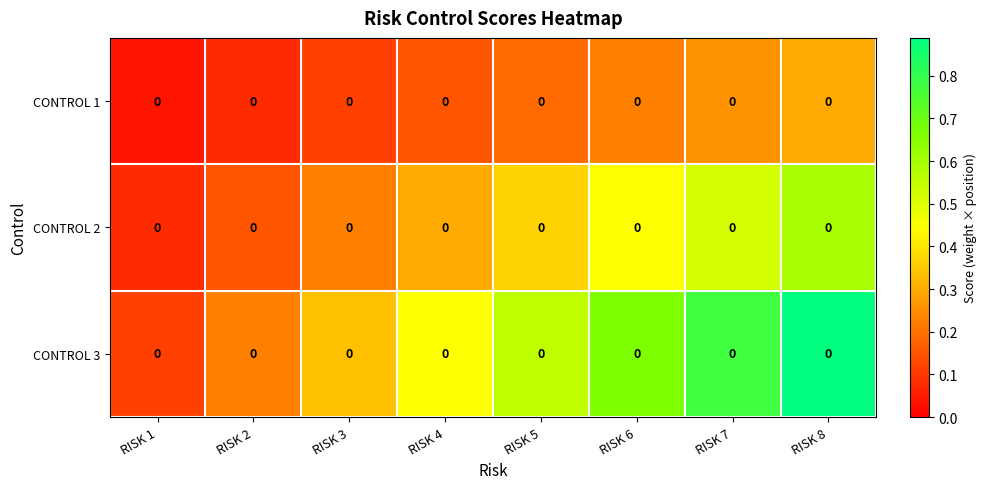

At how many categories does at least one series exceed 0?

8